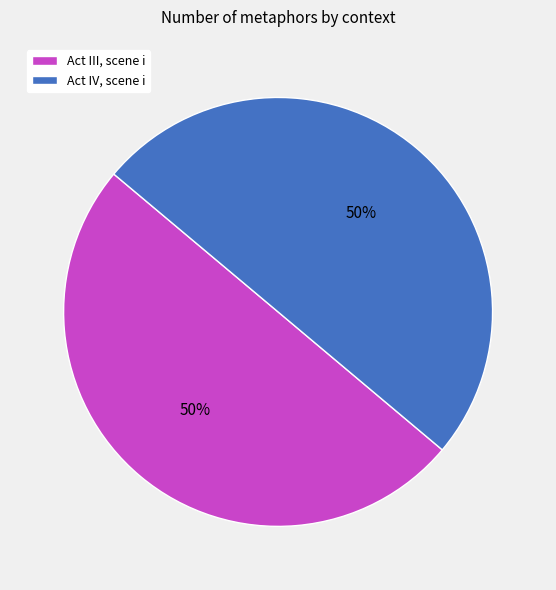

The Act IV, scene i slice represents 63% of the pie. True or false?

False